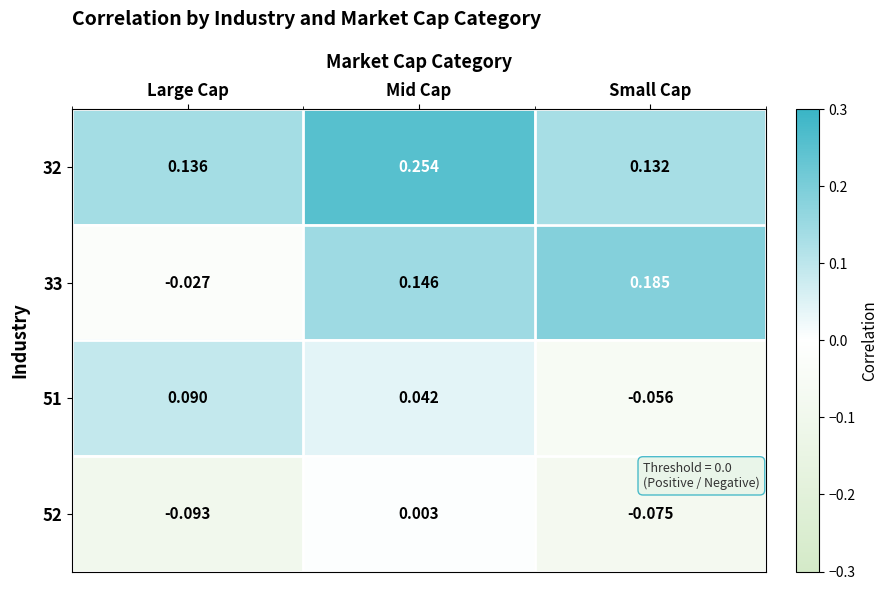

Which label corresponds to the largest value in the chart?

Mid Cap